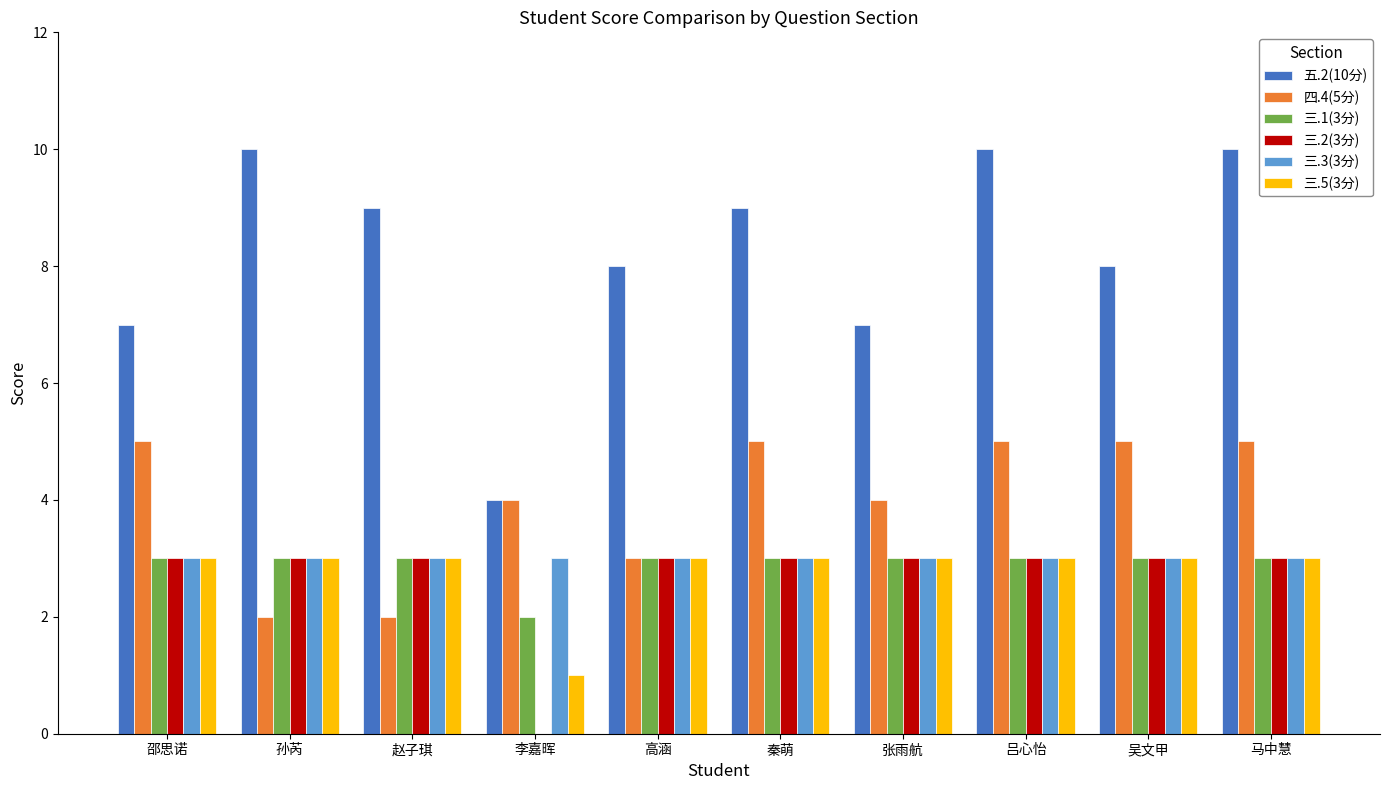

The 三.2(3分) series shows 4 at 高涵. True or false?

False